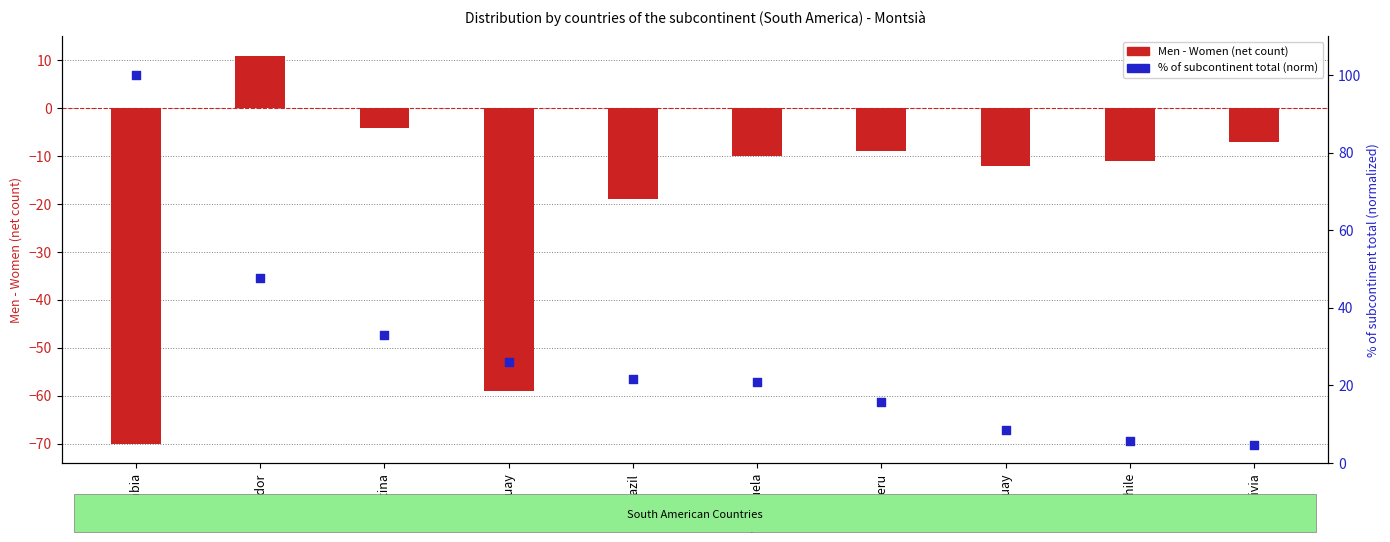

Which series contains the lowest Y value?

Men - Women (net)